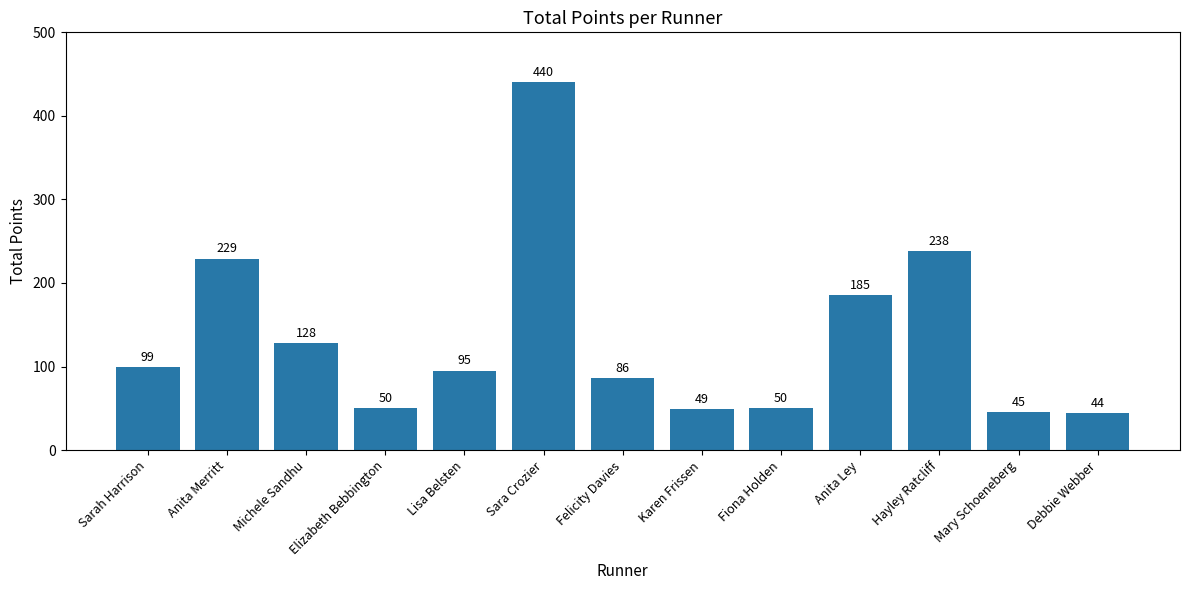

At which category does the chart reach its peak across all series?

Sara Crozier